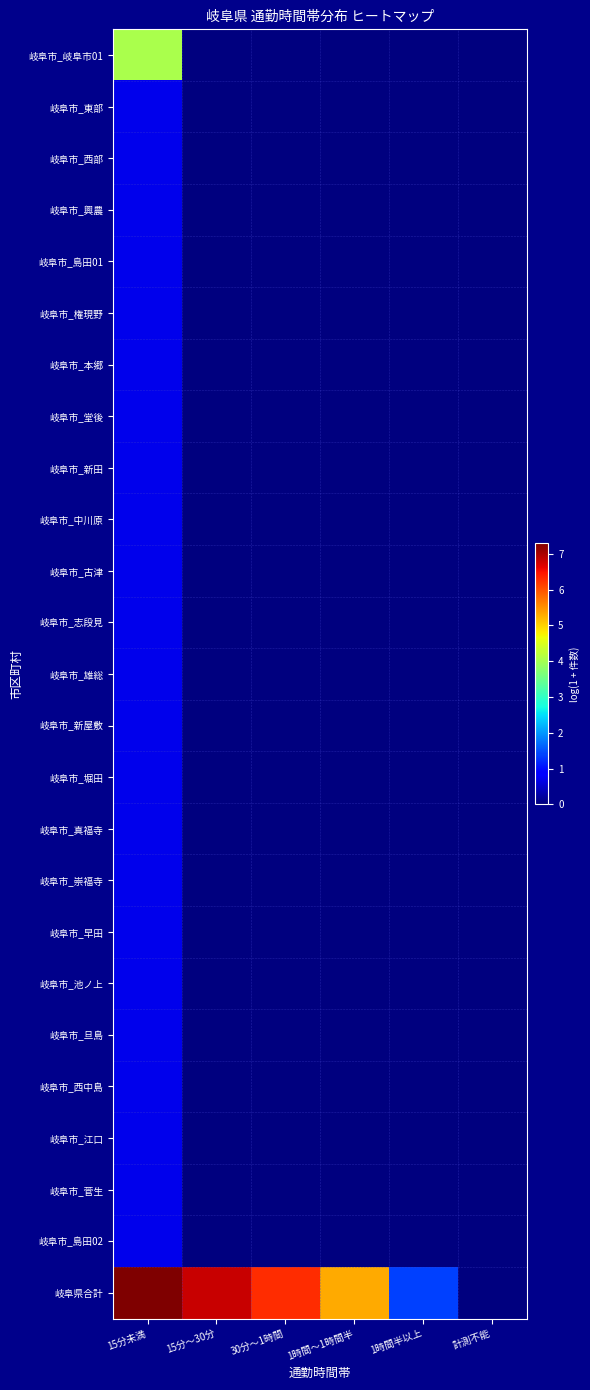

Reading left to right, list all the values displayed in this chart.

岐阜市_岐阜市01: 15分未満=4.1	15分～30分=0.0	30分～1時間=0.0	1時間～1時間半=0.0	1時間半以上=0.0	計測不能=0.0
岐阜市_東部: 15分未満=0.7	15分～30分=0.0	30分～1時間=0.0	1時間～1時間半=0.0	1時間半以上=0.0	計測不能=0.0
岐阜市_西部: 15分未満=0.7	15分～30分=0.0	30分～1時間=0.0	1時間～1時間半=0.0	1時間半以上=0.0	計測不能=0.0
岐阜市_興農: 15分未満=0.7	15分～30分=0.0	30分～1時間=0.0	1時間～1時間半=0.0	1時間半以上=0.0	計測不能=0.0
岐阜市_島田01: 15分未満=0.7	15分～30分=0.0	30分～1時間=0.0	1時間～1時間半=0.0	1時間半以上=0.0	計測不能=0.0
岐阜市_権現野: 15分未満=0.7	15分～30分=0.0	30分～1時間=0.0	1時間～1時間半=0.0	1時間半以上=0.0	計測不能=0.0
岐阜市_本郷: 15分未満=0.7	15分～30分=0.0	30分～1時間=0.0	1時間～1時間半=0.0	1時間半以上=0.0	計測不能=0.0
岐阜市_堂後: 15分未満=0.7	15分～30分=0.0	30分～1時間=0.0	1時間～1時間半=0.0	1時間半以上=0.0	計測不能=0.0
岐阜市_新田: 15分未満=0.7	15分～30分=0.0	30分～1時間=0.0	1時間～1時間半=0.0	1時間半以上=0.0	計測不能=0.0
岐阜市_中川原: 15分未満=0.7	15分～30分=0.0	30分～1時間=0.0	1時間～1時間半=0.0	1時間半以上=0.0	計測不能=0.0
岐阜市_古津: 15分未満=0.7	15分～30分=0.0	30分～1時間=0.0	1時間～1時間半=0.0	1時間半以上=0.0	計測不能=0.0
岐阜市_志段見: 15分未満=0.7	15分～30分=0.0	30分～1時間=0.0	1時間～1時間半=0.0	1時間半以上=0.0	計測不能=0.0
岐阜市_雄総: 15分未満=0.7	15分～30分=0.0	30分～1時間=0.0	1時間～1時間半=0.0	1時間半以上=0.0	計測不能=0.0
岐阜市_新屋敷: 15分未満=0.7	15分～30分=0.0	30分～1時間=0.0	1時間～1時間半=0.0	1時間半以上=0.0	計測不能=0.0
岐阜市_堀田: 15分未満=0.7	15分～30分=0.0	30分～1時間=0.0	1時間～1時間半=0.0	1時間半以上=0.0	計測不能=0.0
岐阜市_真福寺: 15分未満=0.7	15分～30分=0.0	30分～1時間=0.0	1時間～1時間半=0.0	1時間半以上=0.0	計測不能=0.0
岐阜市_崇福寺: 15分未満=0.7	15分～30分=0.0	30分～1時間=0.0	1時間～1時間半=0.0	1時間半以上=0.0	計測不能=0.0
岐阜市_早田: 15分未満=0.7	15分～30分=0.0	30分～1時間=0.0	1時間～1時間半=0.0	1時間半以上=0.0	計測不能=0.0
岐阜市_池ノ上: 15分未満=0.7	15分～30分=0.0	30分～1時間=0.0	1時間～1時間半=0.0	1時間半以上=0.0	計測不能=0.0
岐阜市_旦島: 15分未満=0.7	15分～30分=0.0	30分～1時間=0.0	1時間～1時間半=0.0	1時間半以上=0.0	計測不能=0.0
岐阜市_西中島: 15分未満=0.7	15分～30分=0.0	30分～1時間=0.0	1時間～1時間半=0.0	1時間半以上=0.0	計測不能=0.0
岐阜市_江口: 15分未満=0.7	15分～30分=0.0	30分～1時間=0.0	1時間～1時間半=0.0	1時間半以上=0.0	計測不能=0.0
岐阜市_菅生: 15分未満=0.7	15分～30分=0.0	30分～1時間=0.0	1時間～1時間半=0.0	1時間半以上=0.0	計測不能=0.0
岐阜市_島田02: 15分未満=0.7	15分～30分=0.0	30分～1時間=0.0	1時間～1時間半=0.0	1時間半以上=0.0	計測不能=0.0
岐阜県合計: 15分未満=7.3	15分～30分=6.8	30分～1時間=6.3	1時間～1時間半=5.3	1時間半以上=1.4	計測不能=0.0